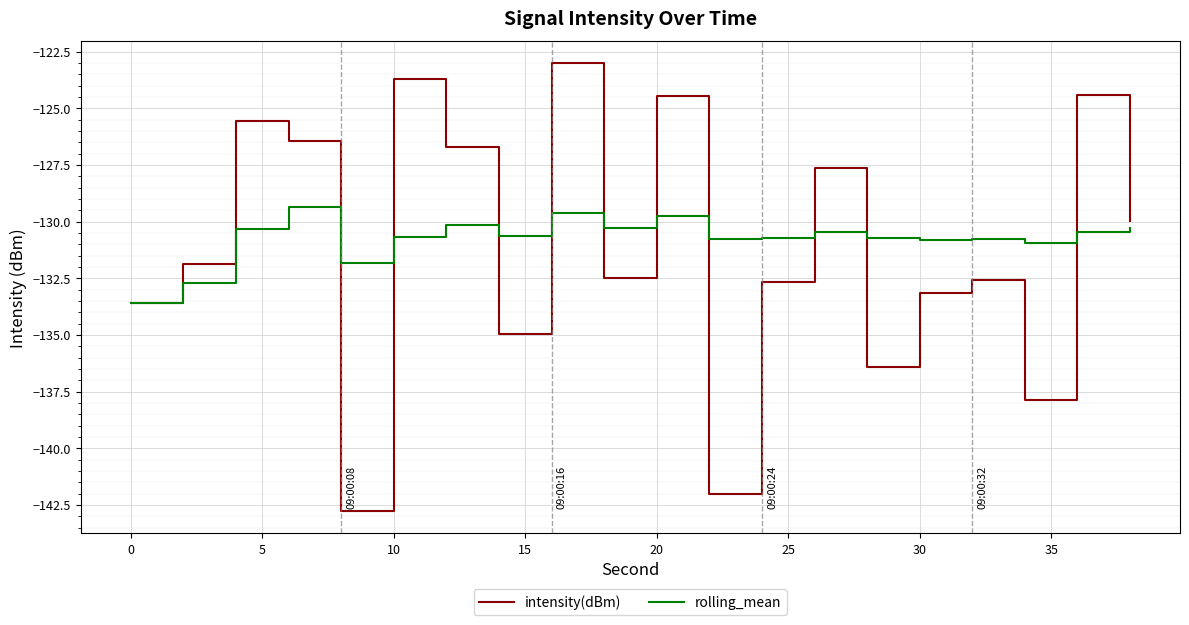

List the series in order of their peak value, lowest first.

rolling_mean, intensity(dBm)